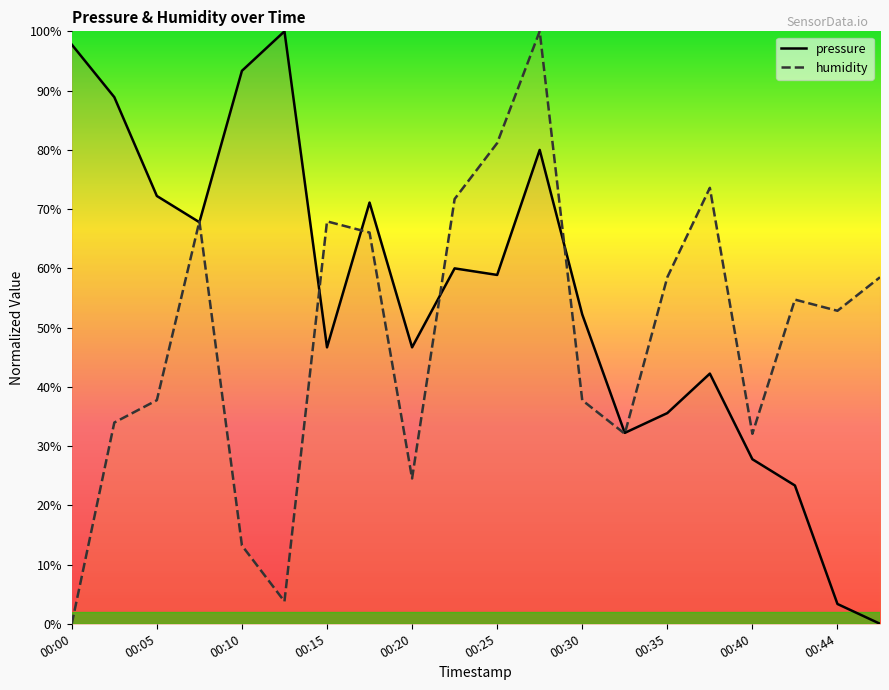

Which series has the largest total across all categories?

pressure